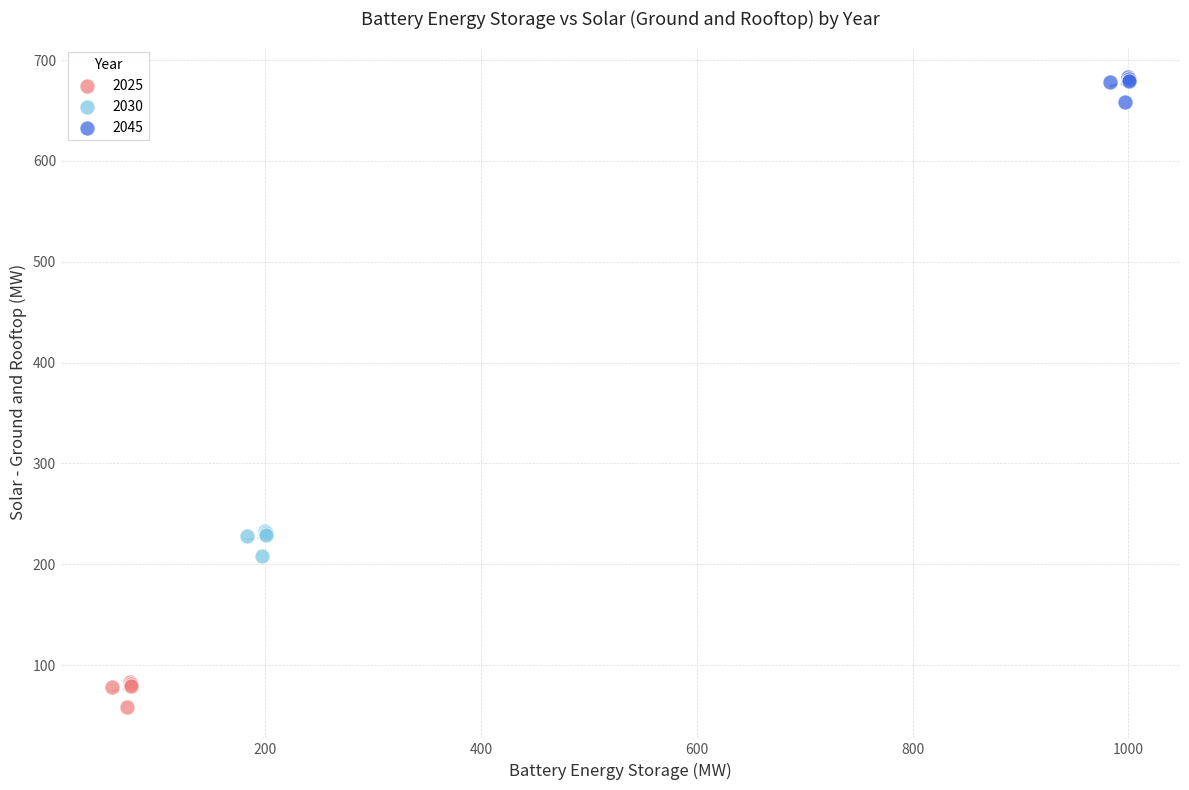

Which series contains the highest Y value?

2045